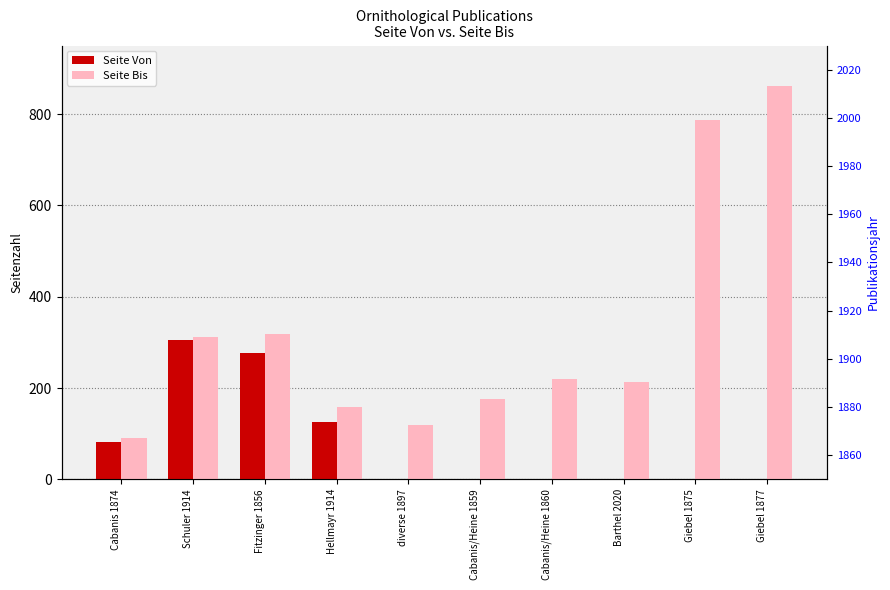

At which label is Seite Bis closest to 475?

Fitzinger 1856